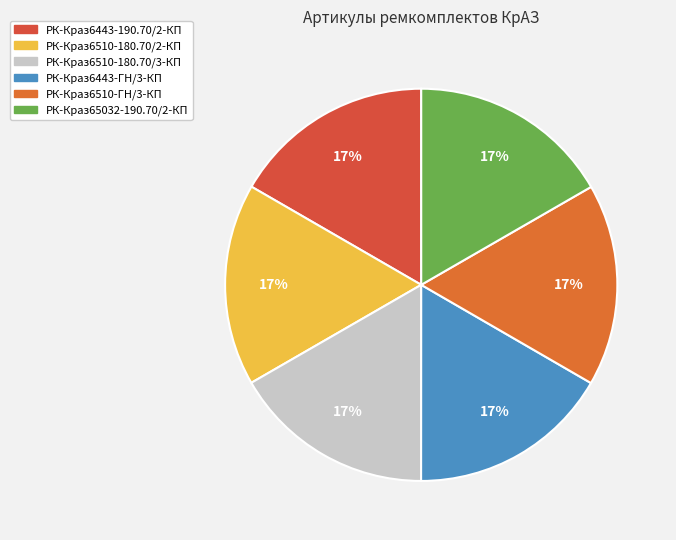

What percentage do РК-Краз6510-ГН/3-КП and РК-Краз6443-ГН/3-КП together represent?

33.3%